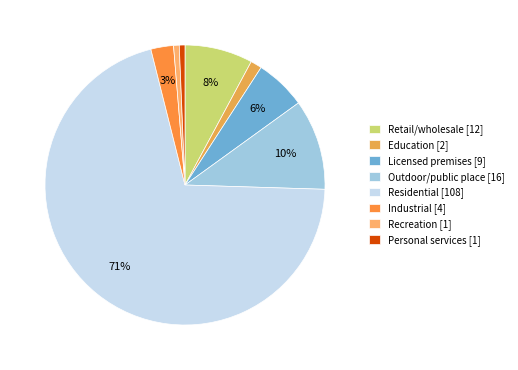

True or false: Retail/wholesale accounts for 14% of the total.

False